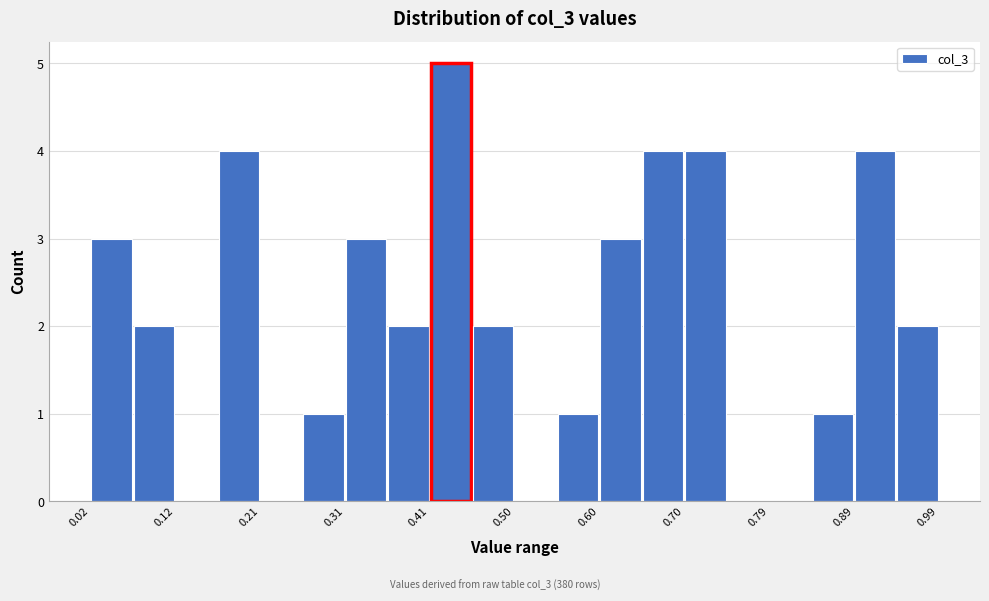

Which range on the x-axis has the tallest bar?

0.41 to 0.46